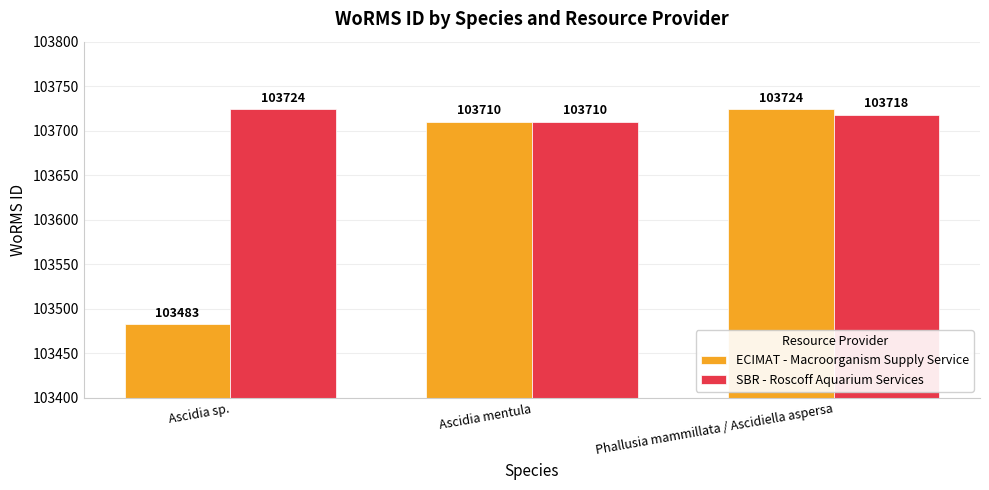

What is the difference between the ECIMAT - Macroorganism Supply Service values at Phallusia mammillata / Ascidiella aspersa and Ascidia sp.?

241